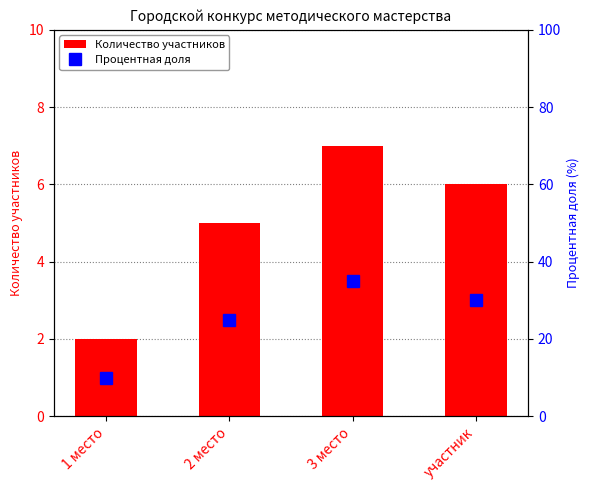

What is the total value across all series at участник?

36